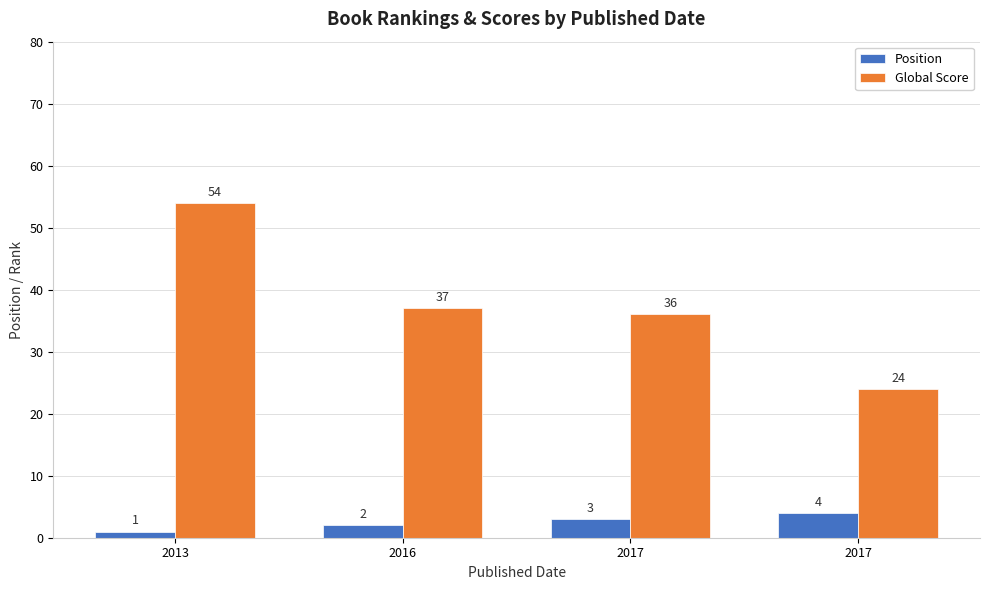

Reading right to left, extract all data points from this chart.

Position: 2017=4	2017=3	2016=2	2013=1
Global Score: 2017=24	2017=36	2016=37	2013=54